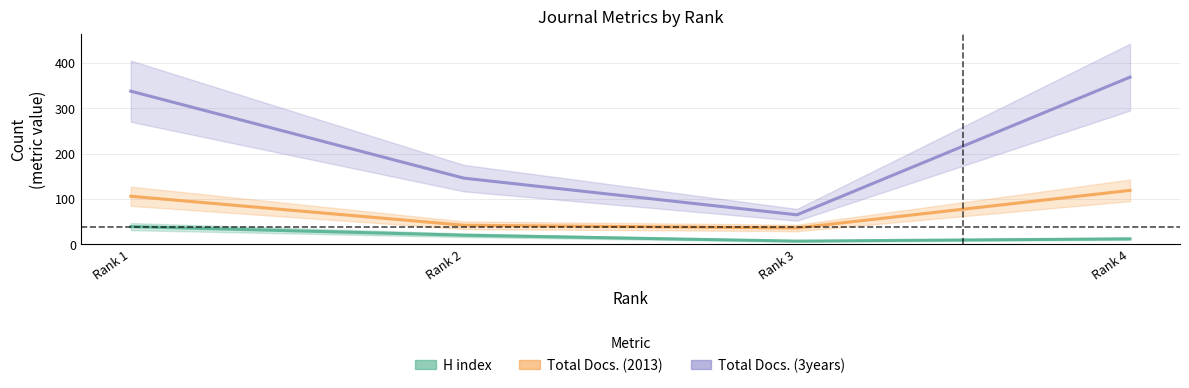

Which has a higher value, Rank 2 or Rank 1?

Rank 1